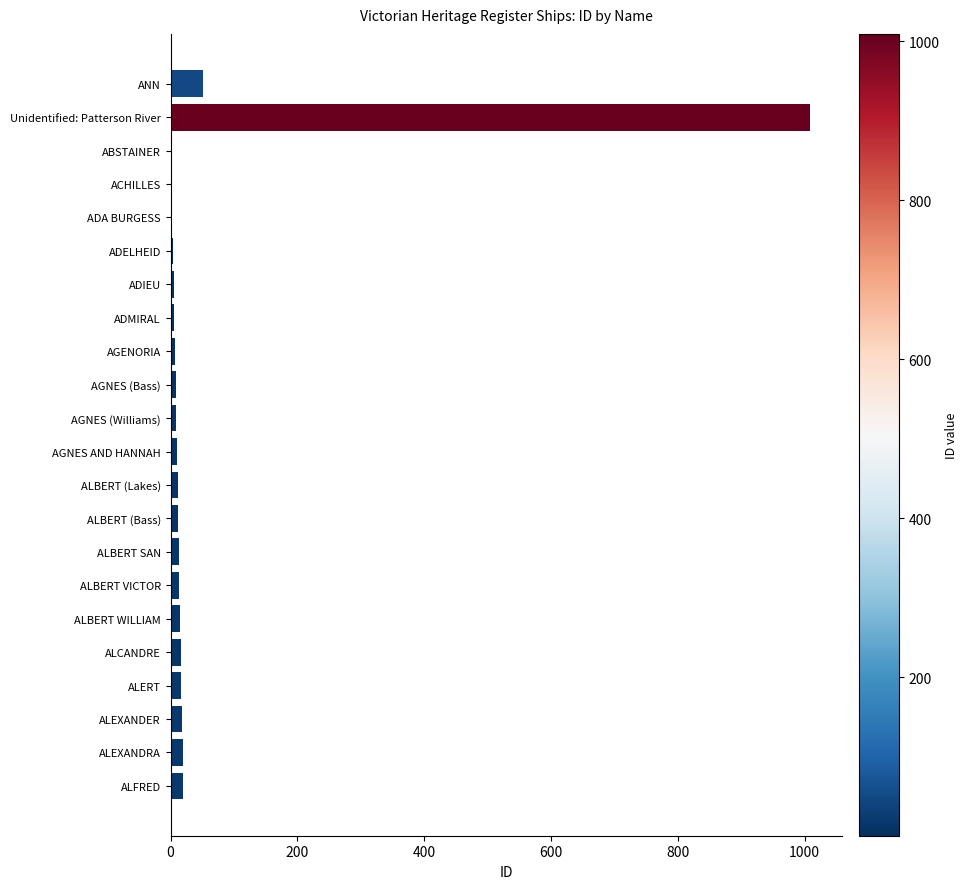

At which label is the value closest to 505?

ANN